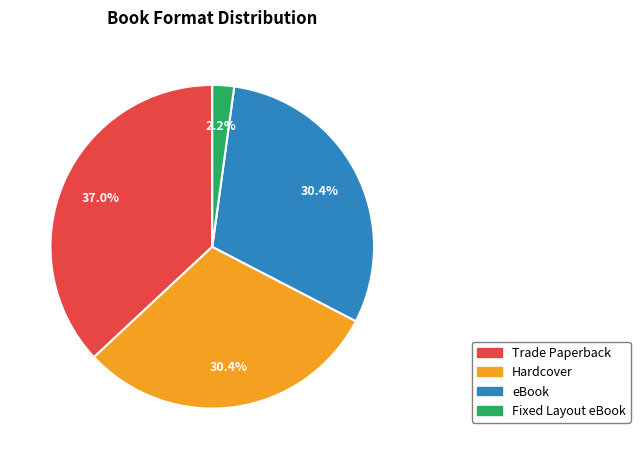

Combined, what portion of the pie is eBook and Fixed Layout eBook?

32.6%